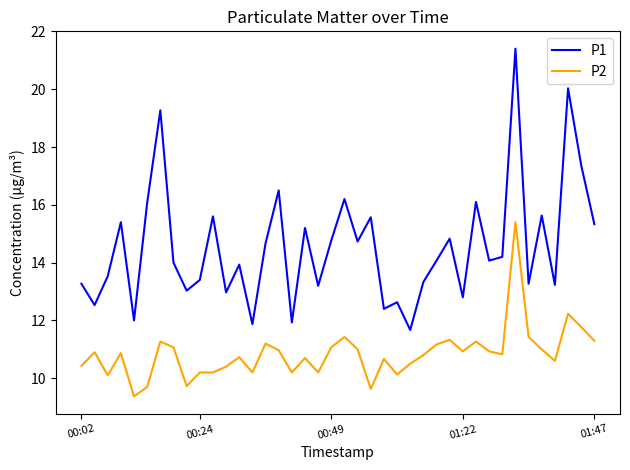

Which series has the largest total across all categories?

P1